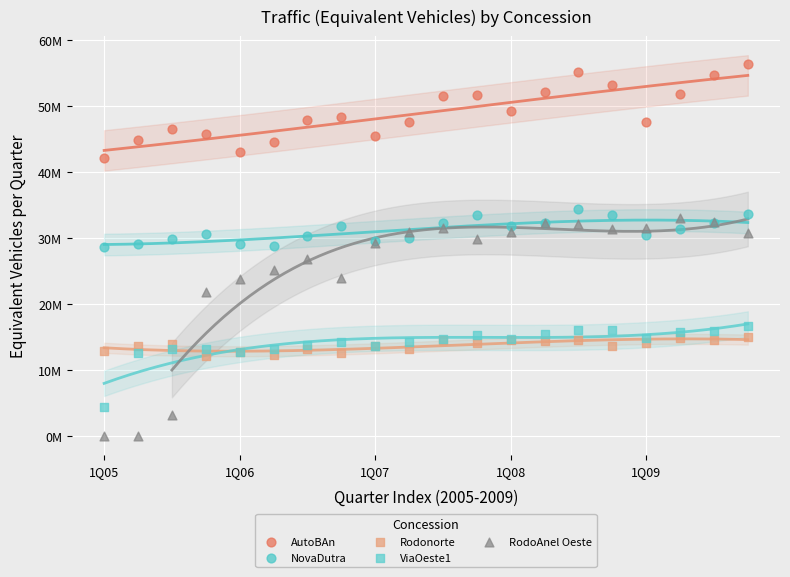

What are all the series names shown in the legend?

AutoBAn, NovaDutra, Rodonorte, ViaOeste1, RodoAnel Oeste